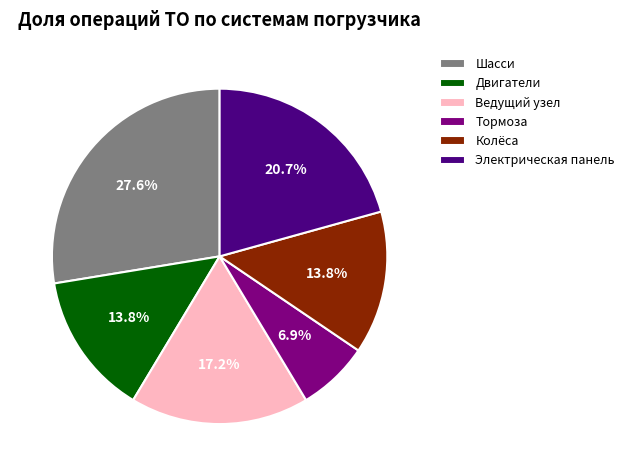

Which slice is the smallest?

Тормоза